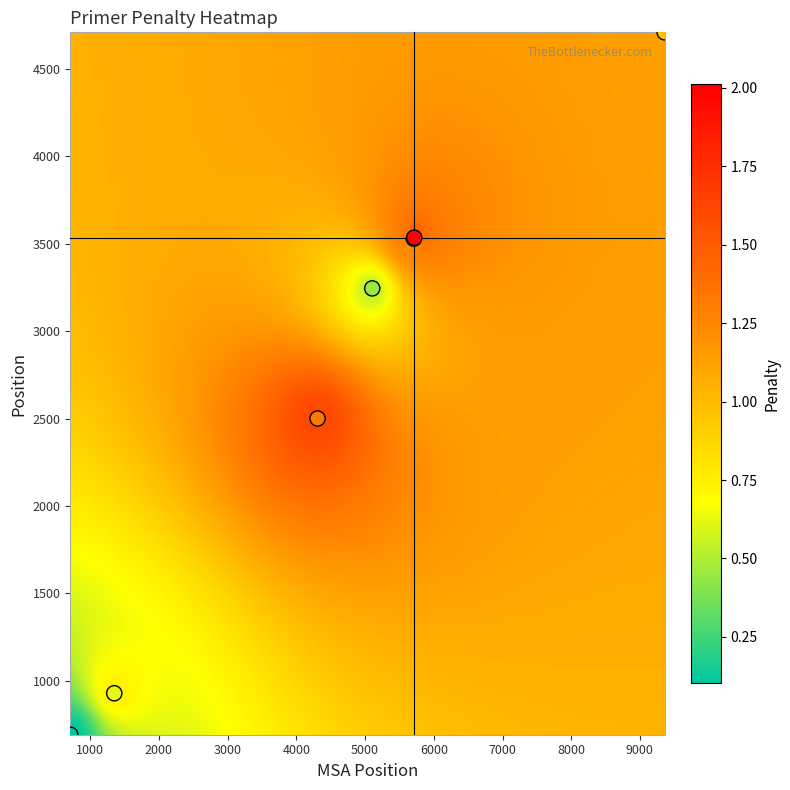

What Y value in the scatter plot is closest to 2700?

2500